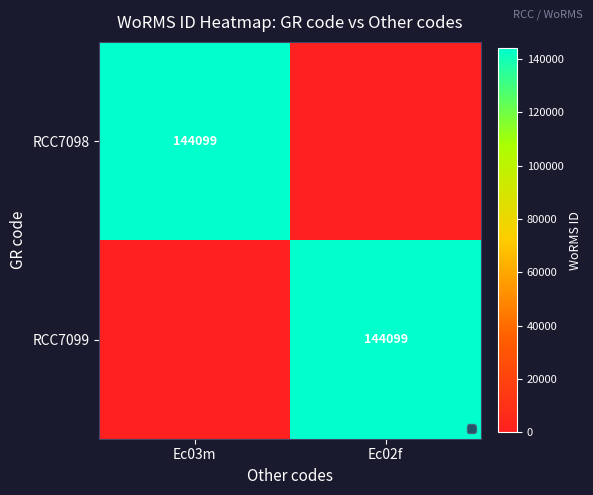

The RCC7099 series shows 144099 at Ec02f. True or false?

True